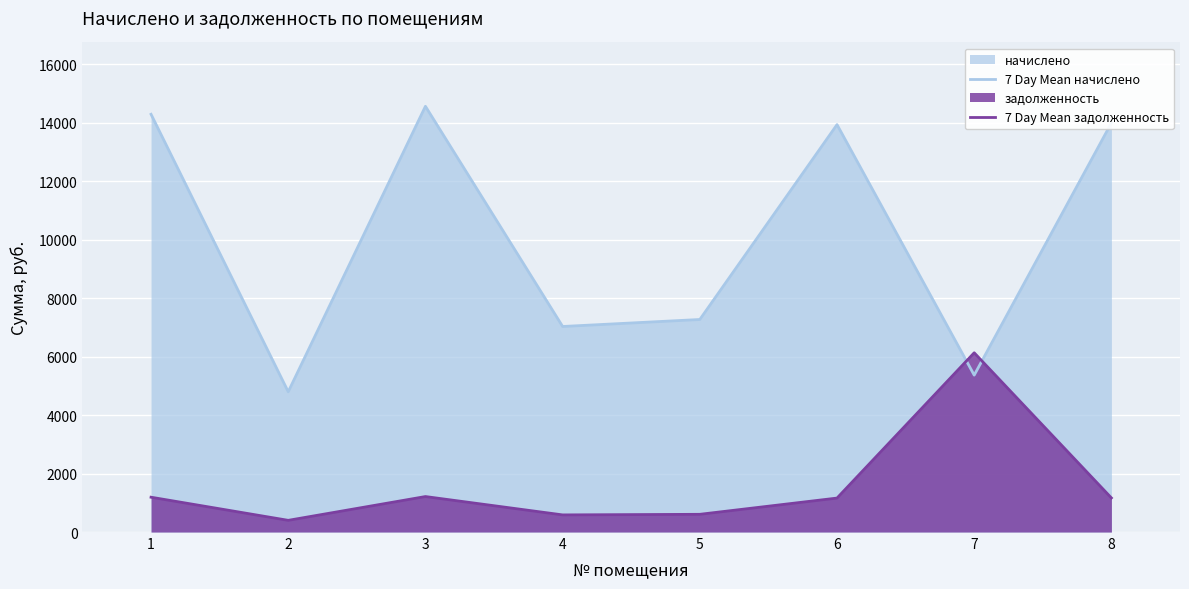

Count the number of data series in this chart.

2